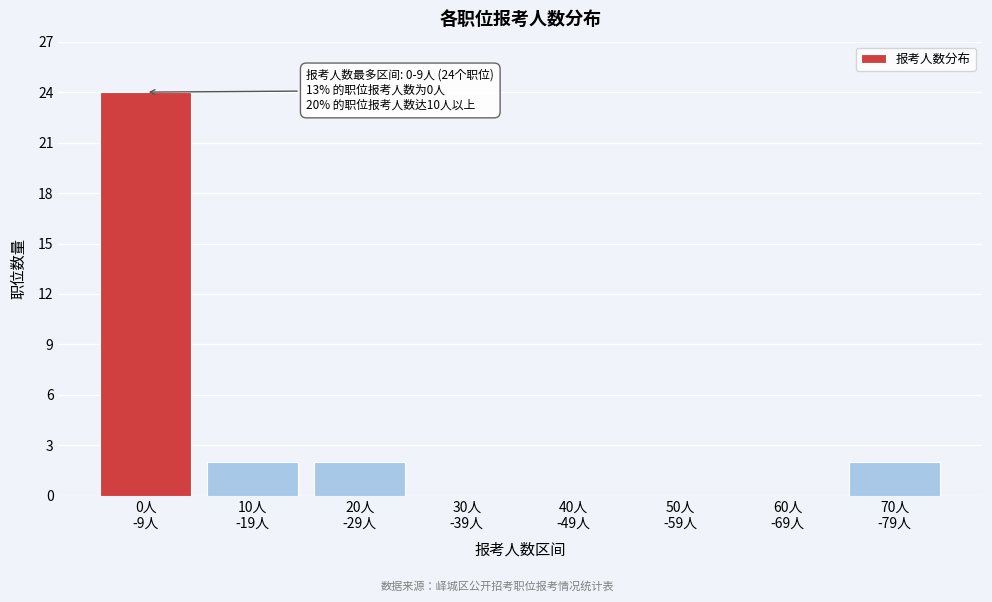

What is the greatest value displayed?

24